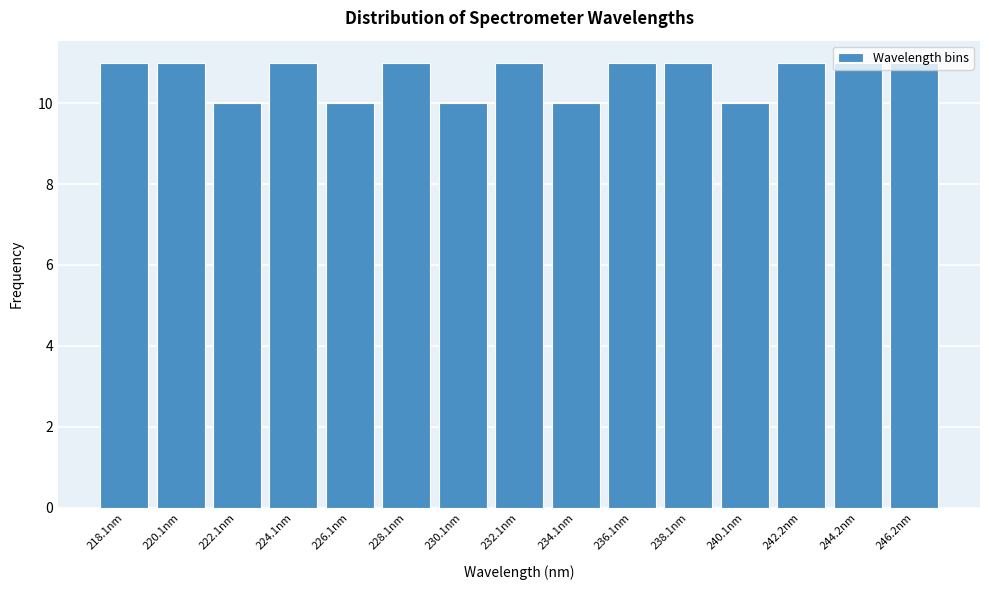

What is the minimum value shown in the chart?

10